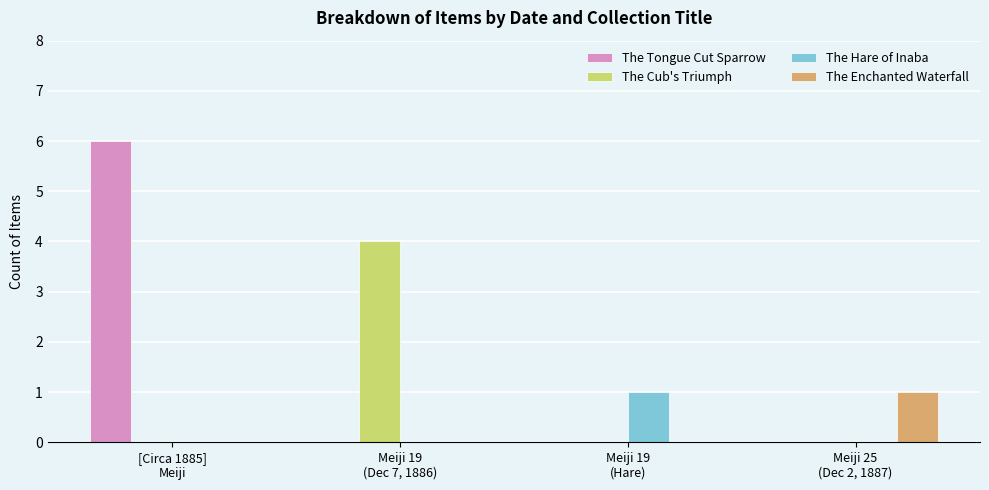

Which series has the largest total across all categories?

The Tongue Cut Sparrow